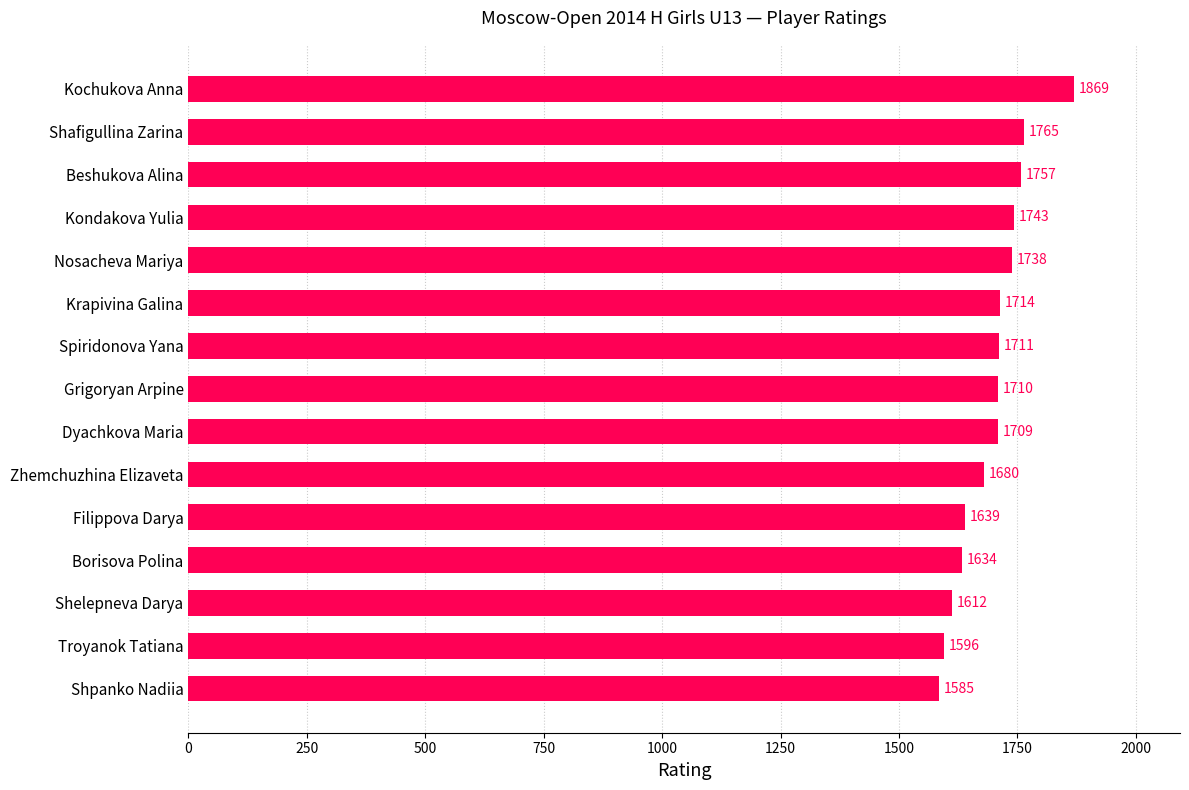

Reading top to bottom, transcribe all the data shown in this chart.

1869	1765	1757	1743	1738	1714	1711	1710	1709	1680	1639	1634	1612	1596	1585